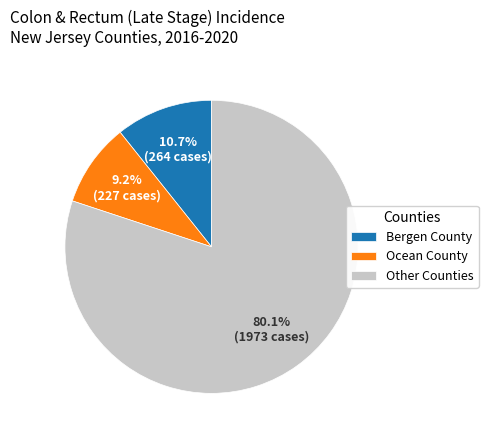

Combined, what portion of the pie is Ocean County and Other Counties?

89.3%